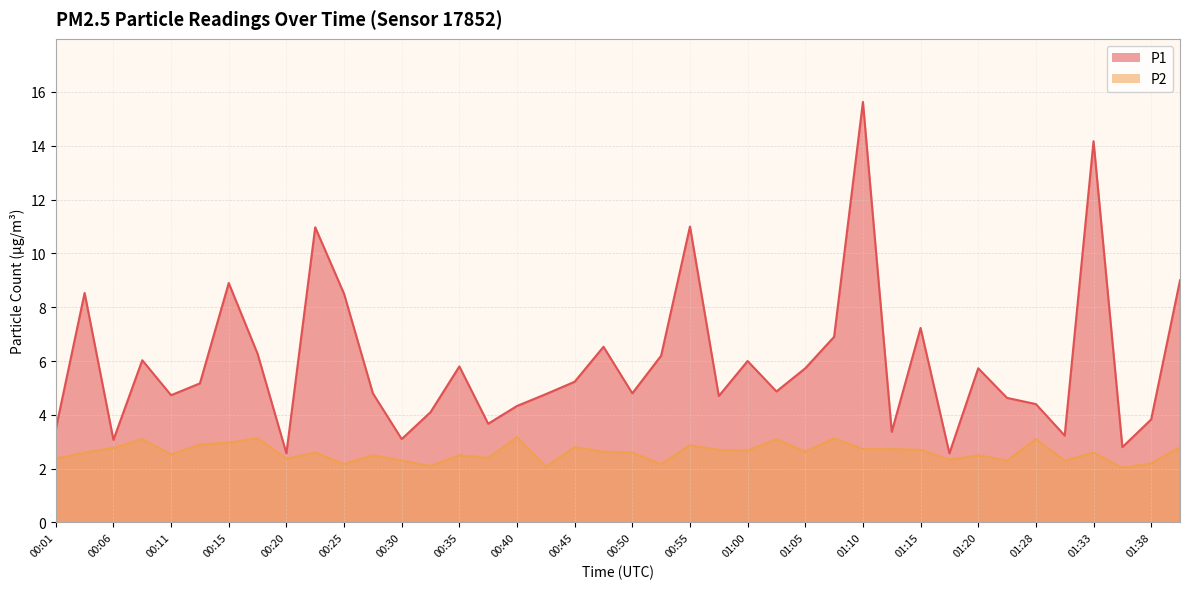

What are all the series names shown in the legend?

P1, P2